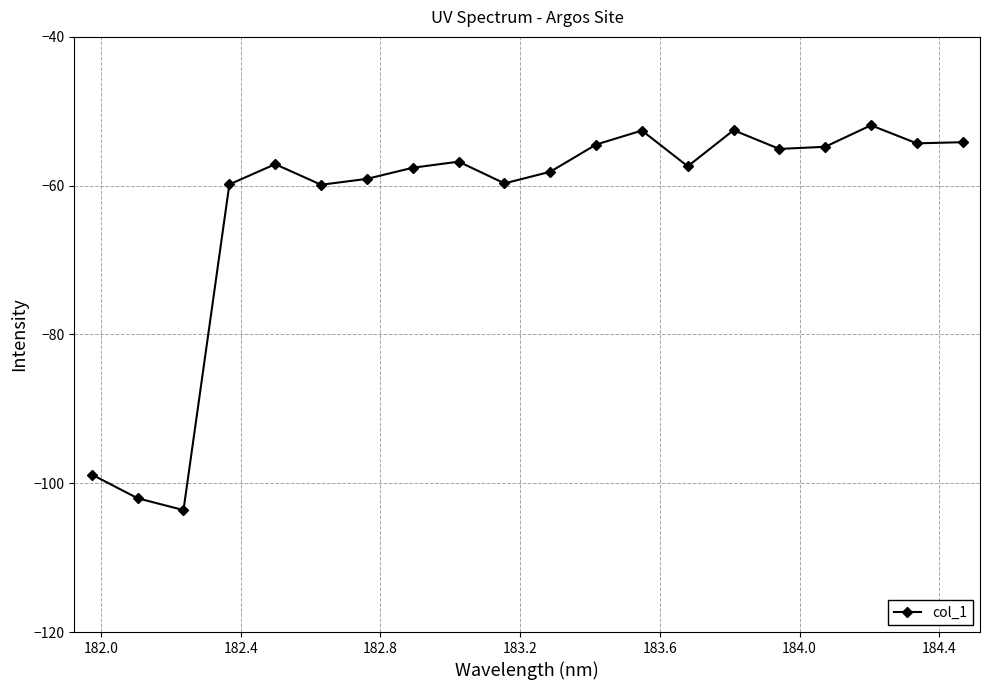

What is the difference between the second highest and minimum values?

51.1